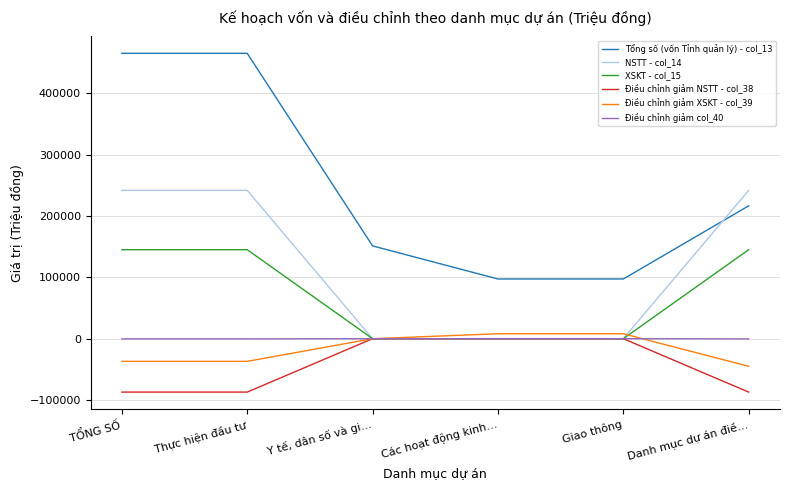

Which series has the widest spread of values?

Tổng số (vốn Tỉnh quản lý) - col_13